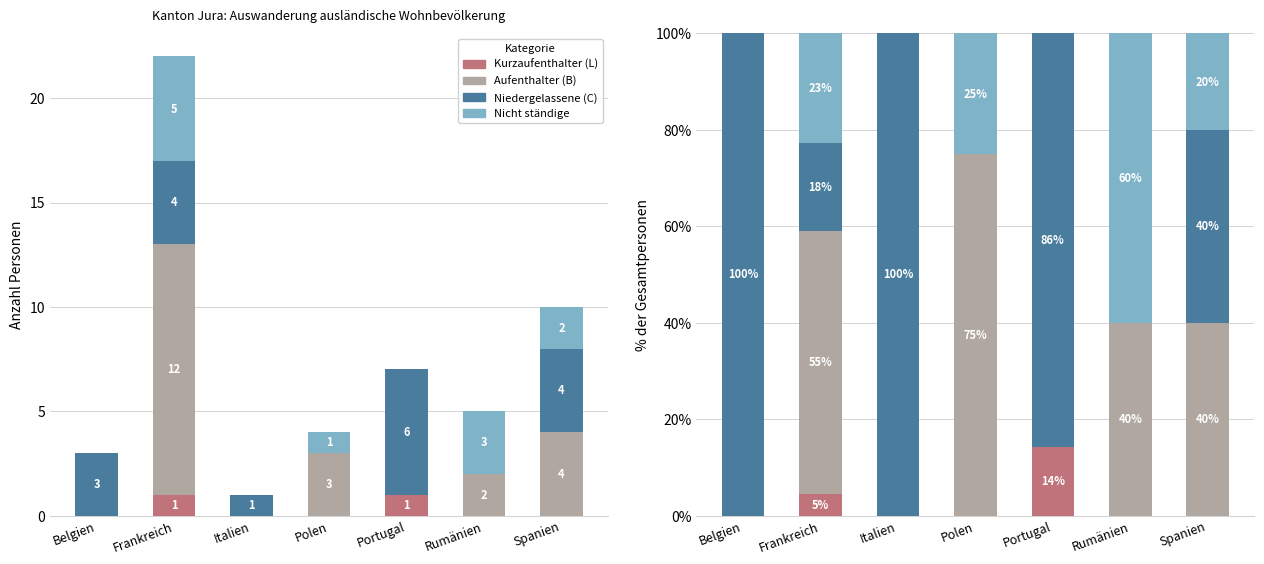

What is the average value of the Niedergelassene (C) series?

49.1